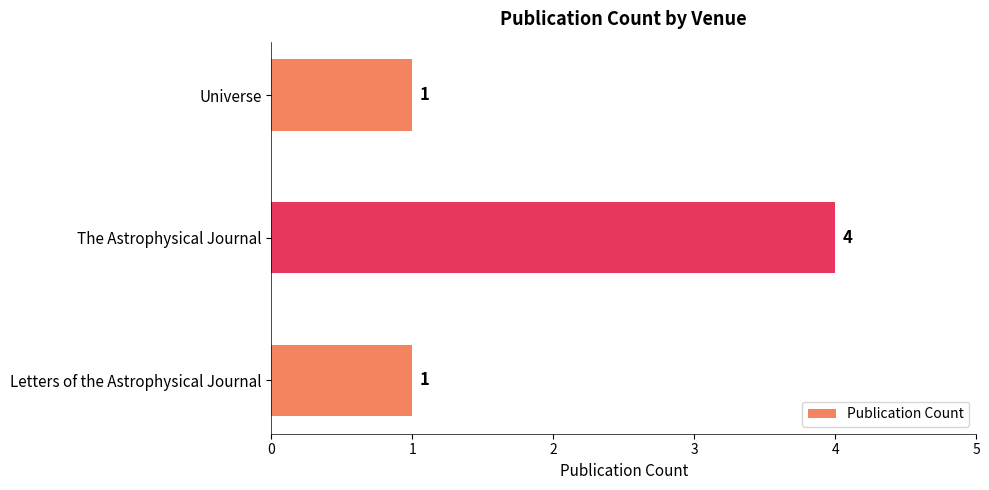

What is the average value?

2